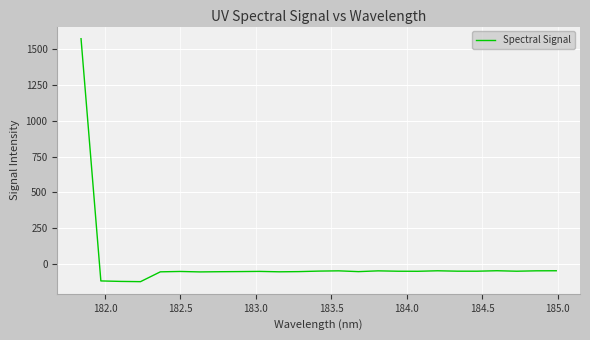

What is the minimum value shown in the chart?

-124.3